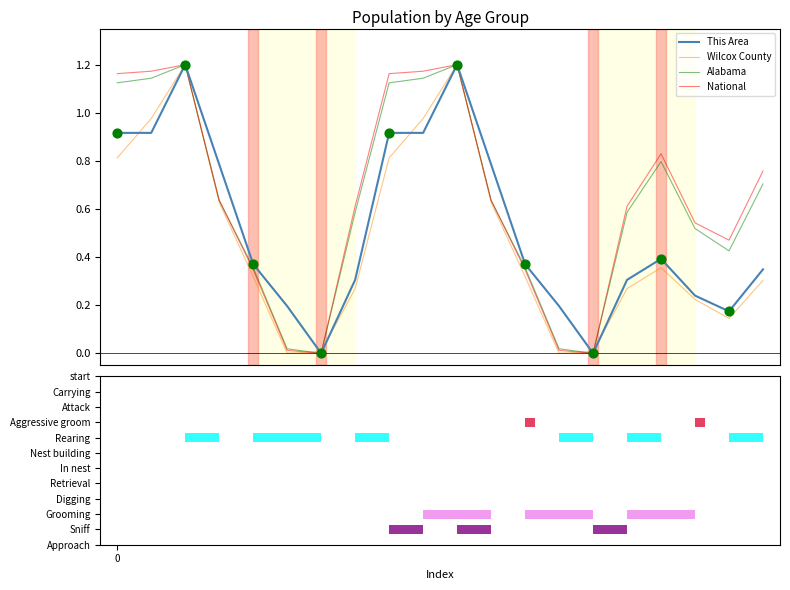

Which series contains the highest Y value?

This Area